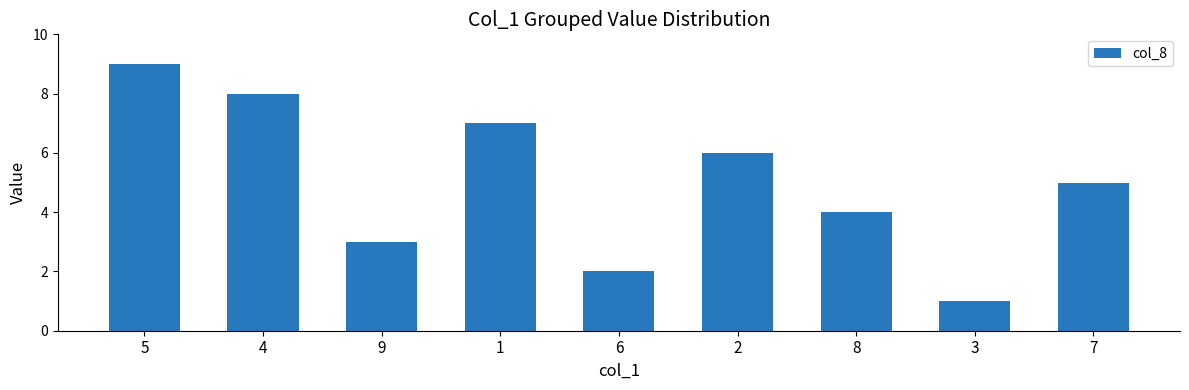

Which category has the lowest value across all series?

3